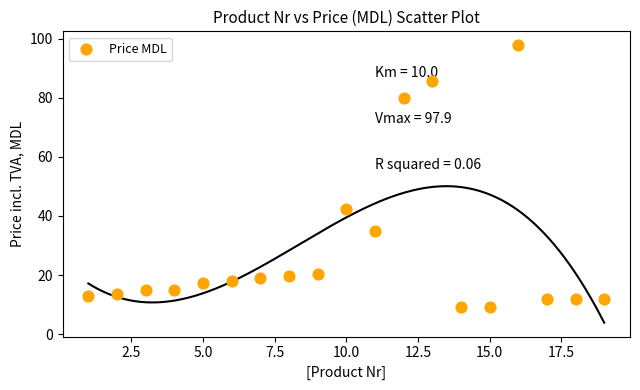

What is the range of Y values (max minus min)?

88.6